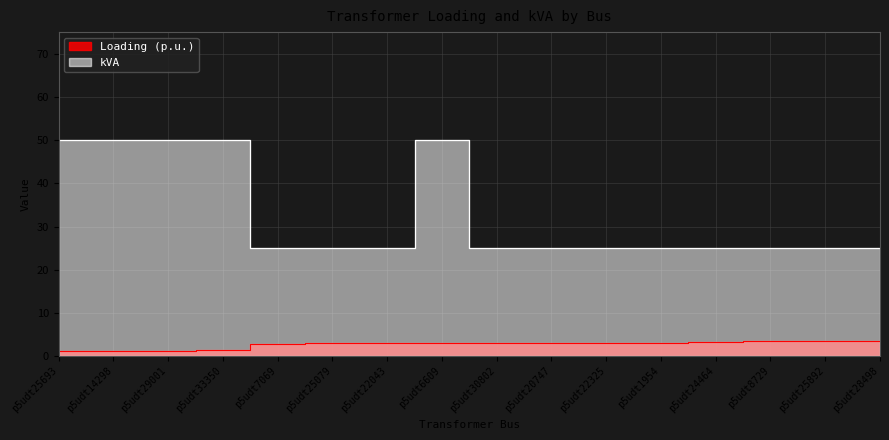

Is it true that Loading (p.u.) equals 1.3 at p5udt8729?

False